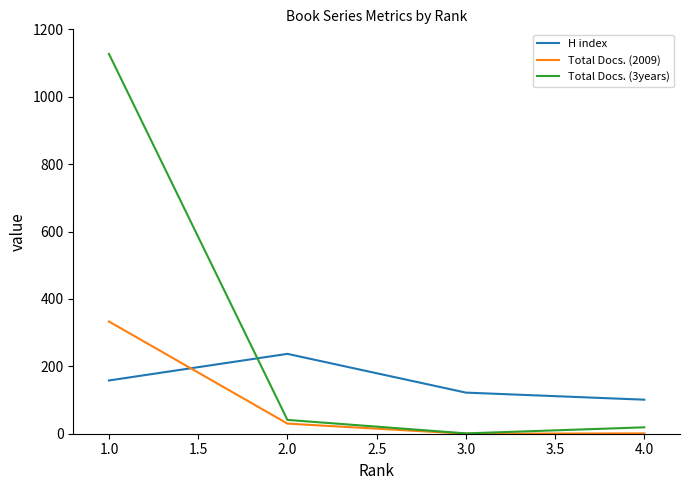

Which series has the largest range (max minus min)?

Total Docs. (3years)